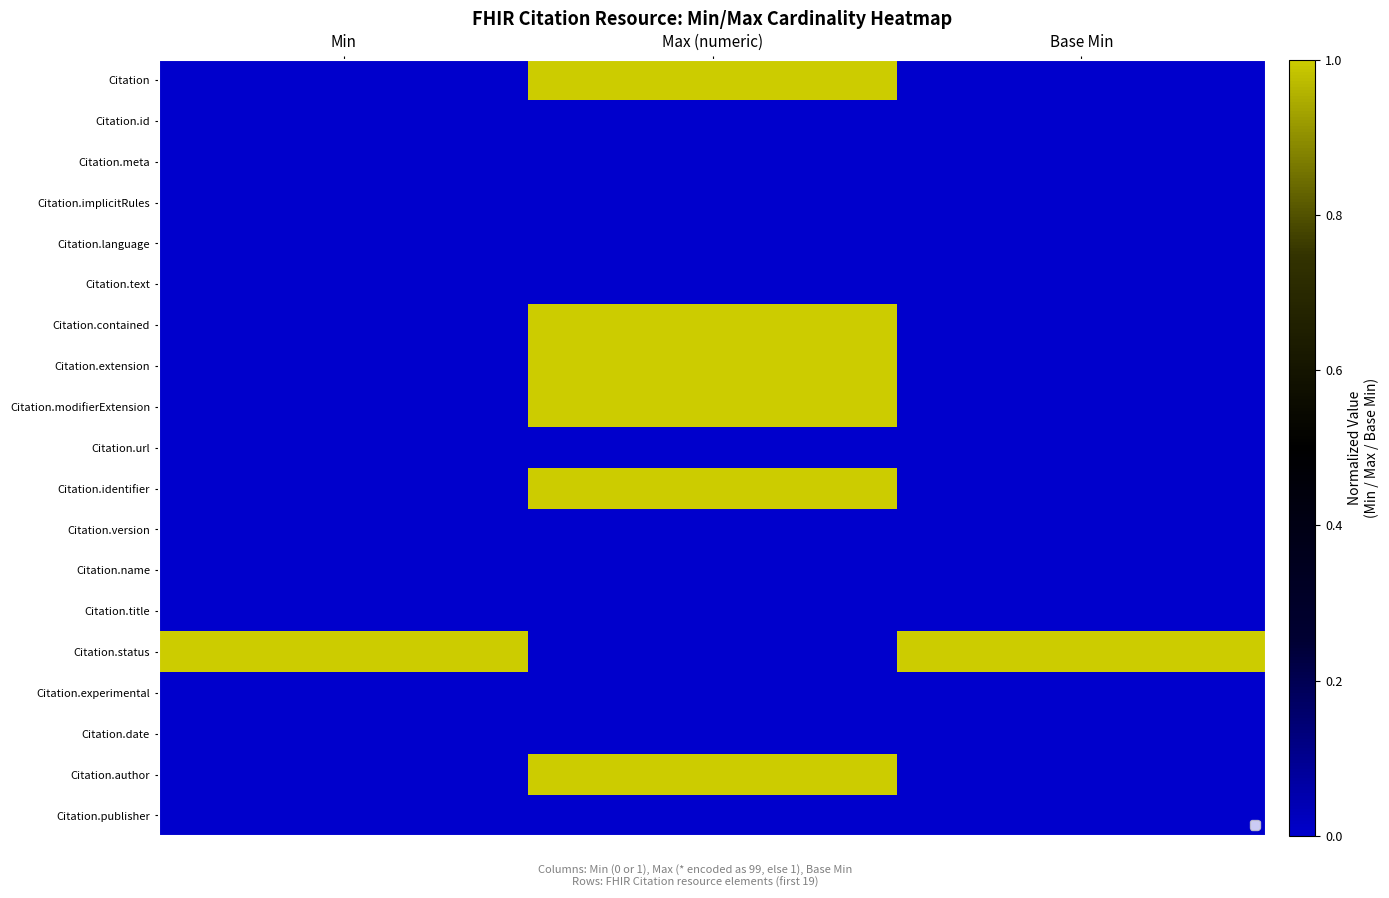

At Base Min, list the series in order from largest to smallest.

Citation.status, Citation, Citation.id, Citation.meta, Citation.implicitRules, Citation.language, Citation.text, Citation.contained, Citation.extension, Citation.modifierExtension, Citation.url, Citation.identifier, Citation.version, Citation.name, Citation.title, Citation.experimental, Citation.date, Citation.author, Citation.publisher